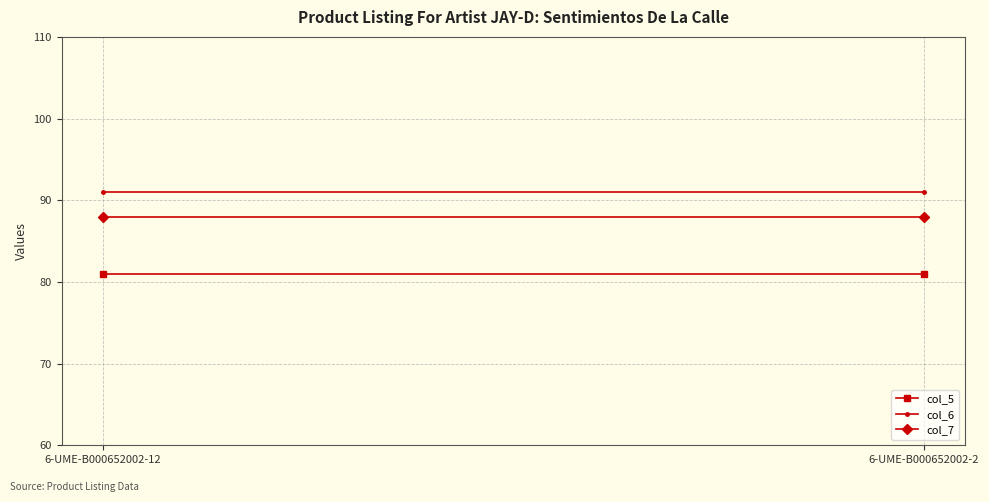

True or false: col_5 has a value of 22 at 6-UME-B000652002-12.

False